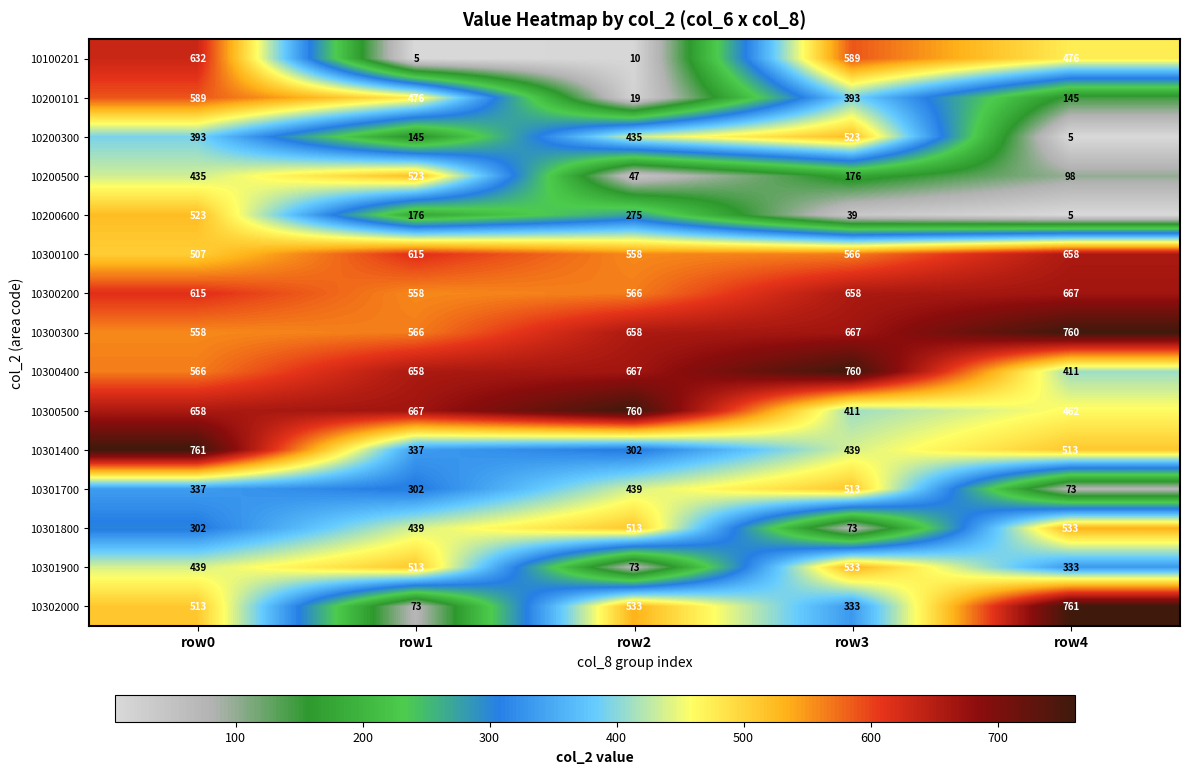

At which label does 10302000 reach its peak?

row4